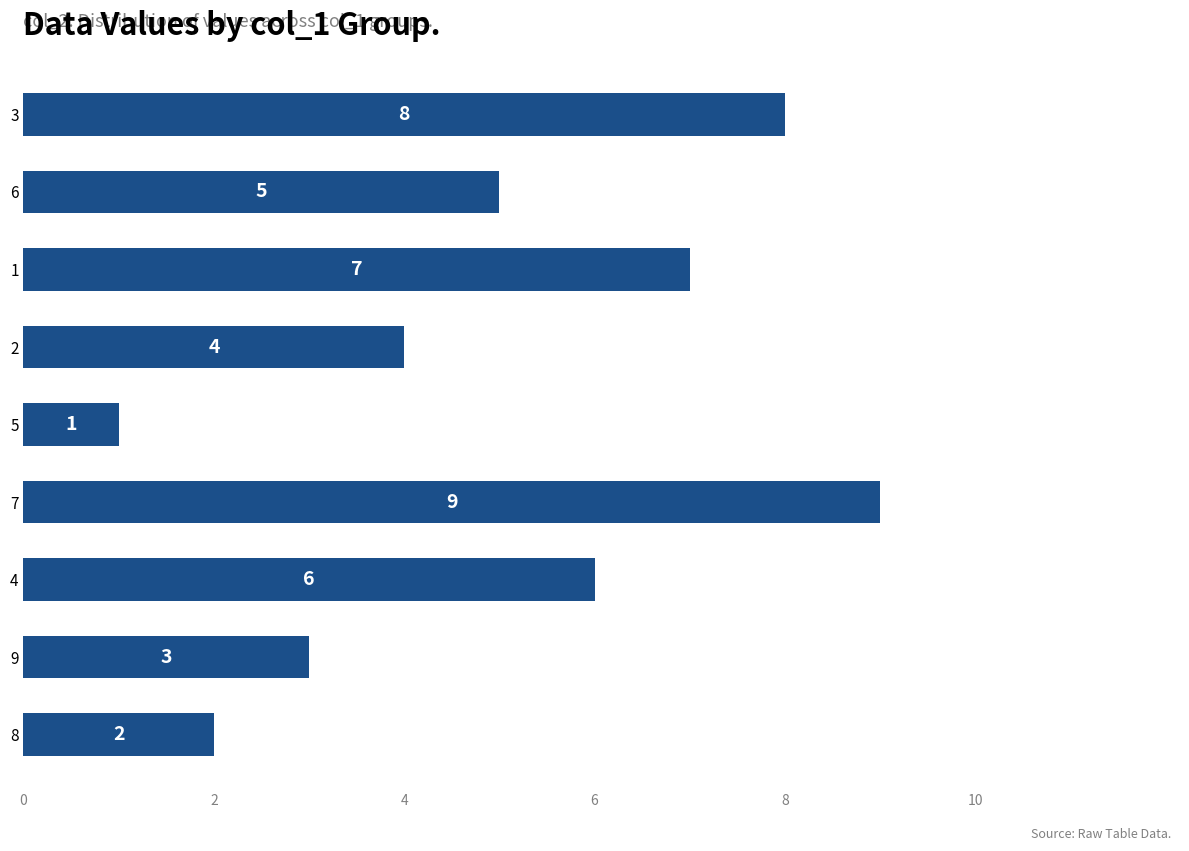

Which category has the highest value across all series?

7